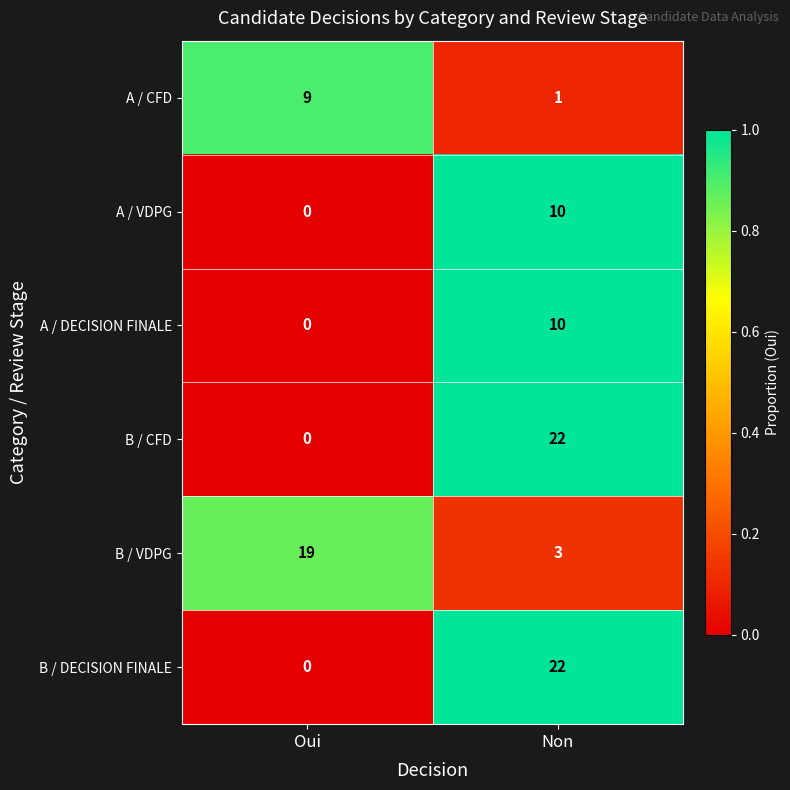

Reading left to right, transcribe all the data shown in this chart.

A / CFD: Oui=9	Non=1
A / VDPG: Oui=0	Non=10
A / DECISION FINALE: Oui=0	Non=10
B / CFD: Oui=0	Non=22
B / VDPG: Oui=19	Non=3
B / DECISION FINALE: Oui=0	Non=22